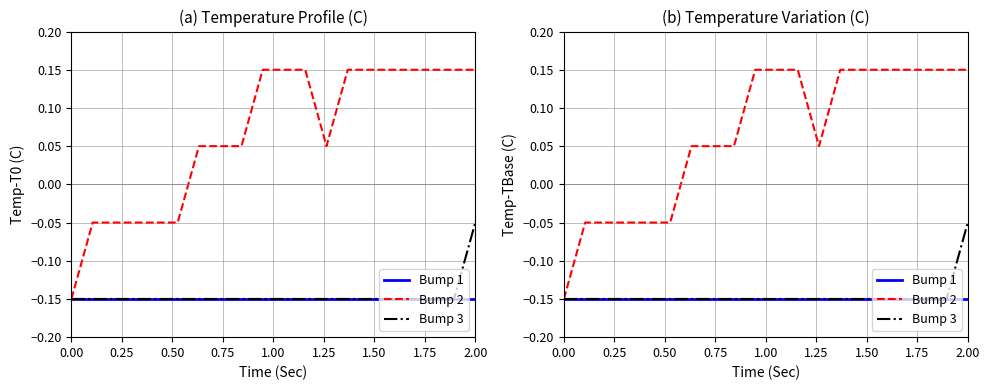

What is the value of the Bump 2 point at the 19th from the left?

0.2